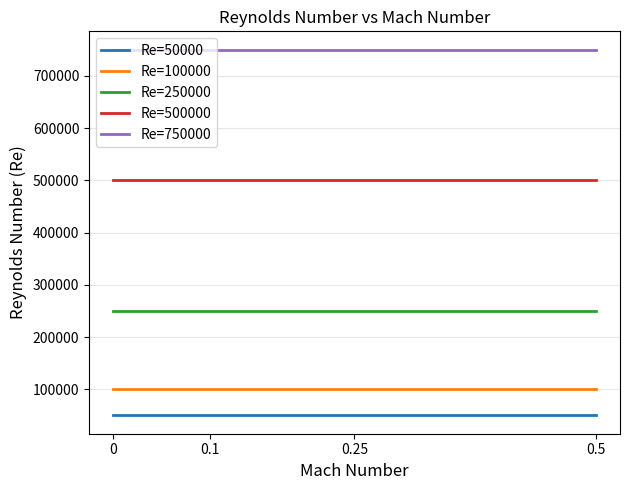

What is the total value across all series at 0?

1650000